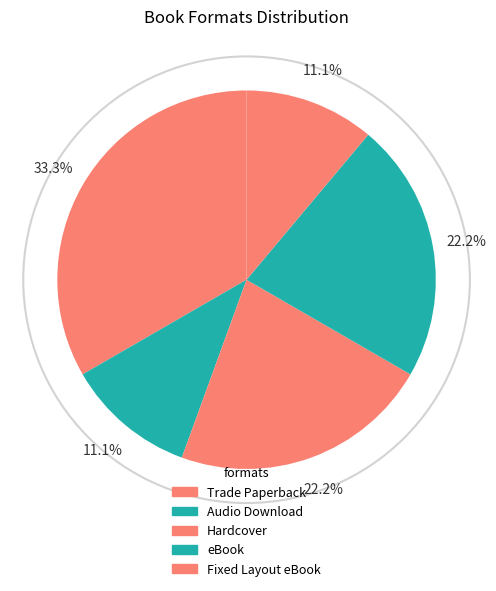

Does any single category account for the majority?

No